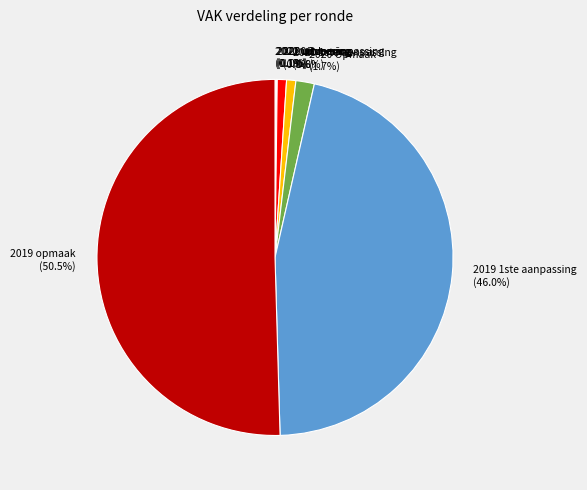

To the nearest percent, what percentage of the pie is 2020 2de aanpassing?

1%